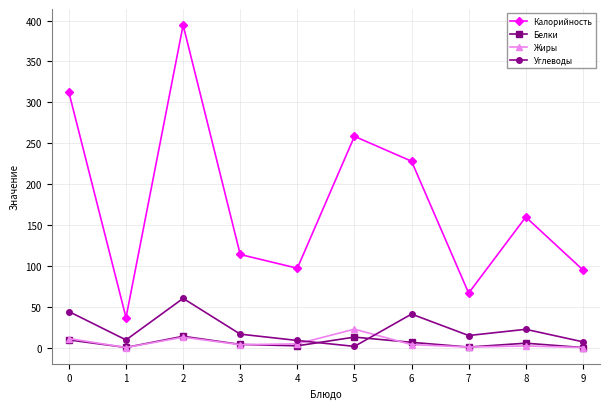

Is this an area chart (filled region under the line)?

No